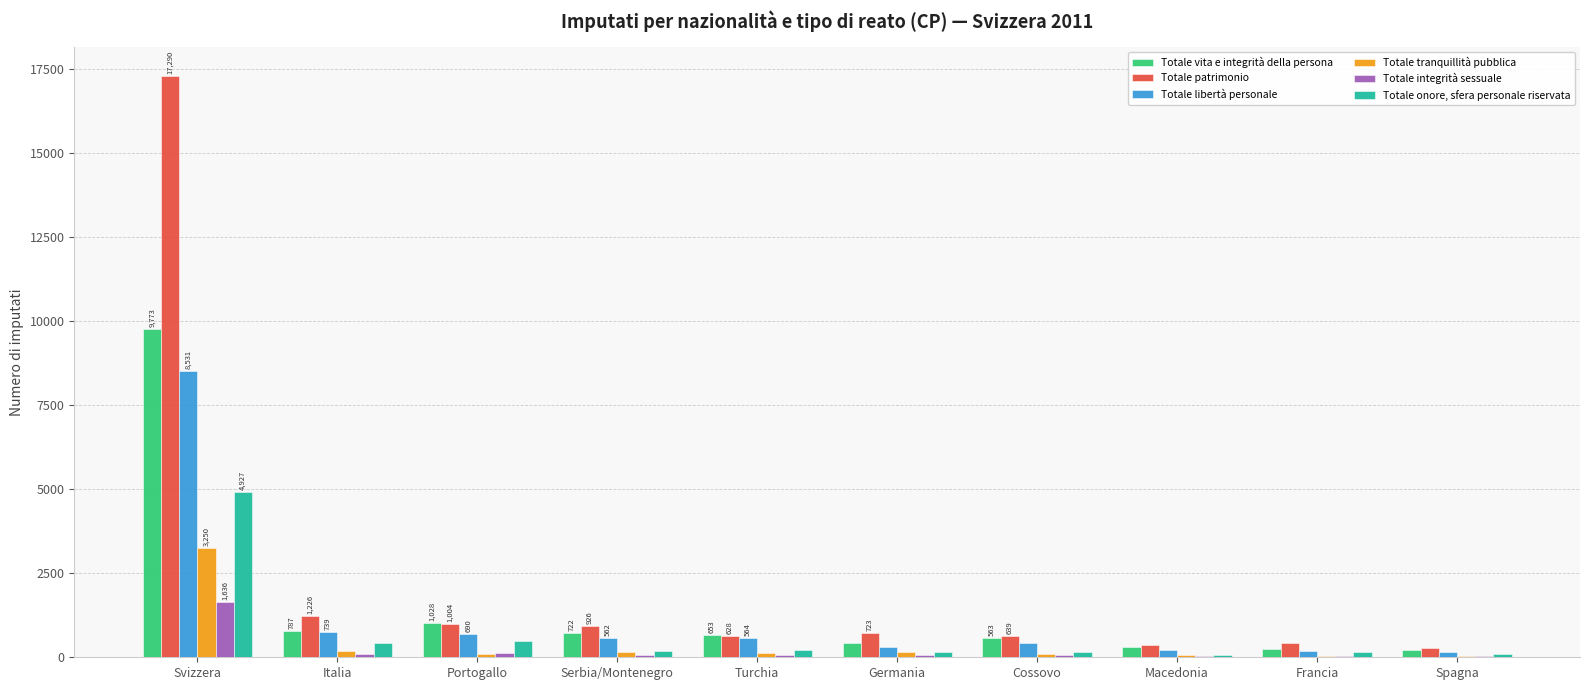

The Totale integrità sessuale series shows 66 at Turchia. True or false?

True